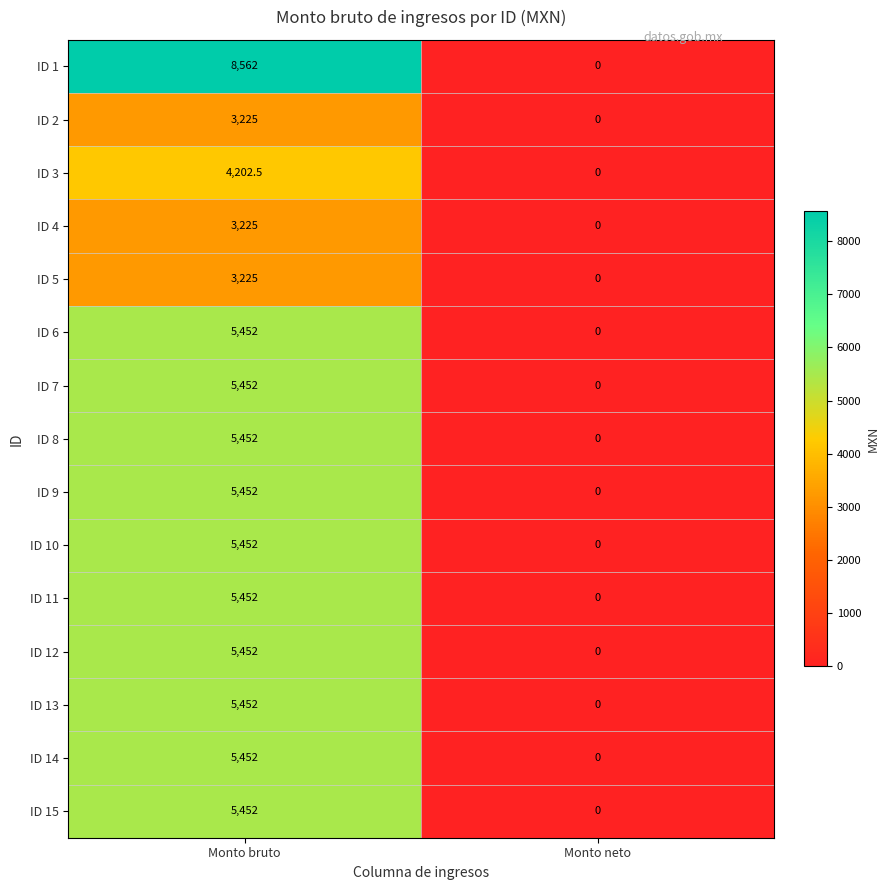

Which category has the lowest value across all series?

Monto neto